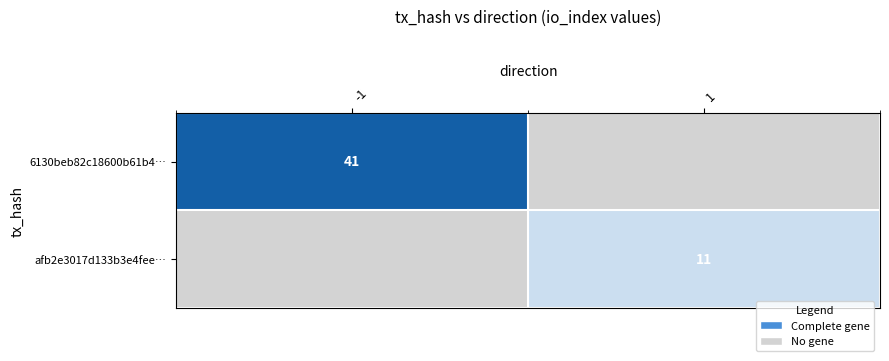

Between -1 and 1, which is larger?

-1